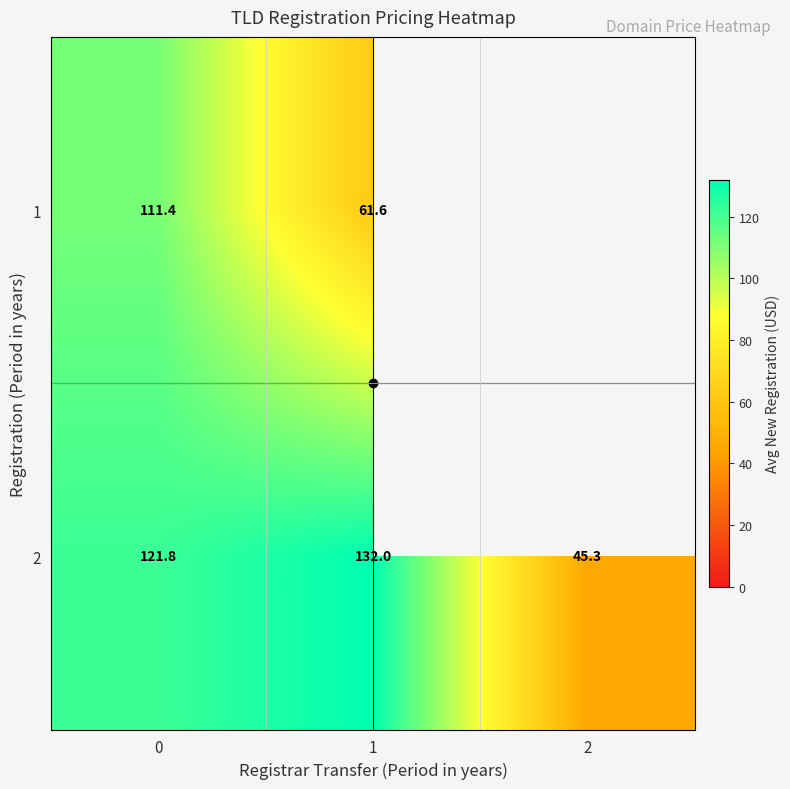

Which label corresponds to the smallest value in the chart?

2